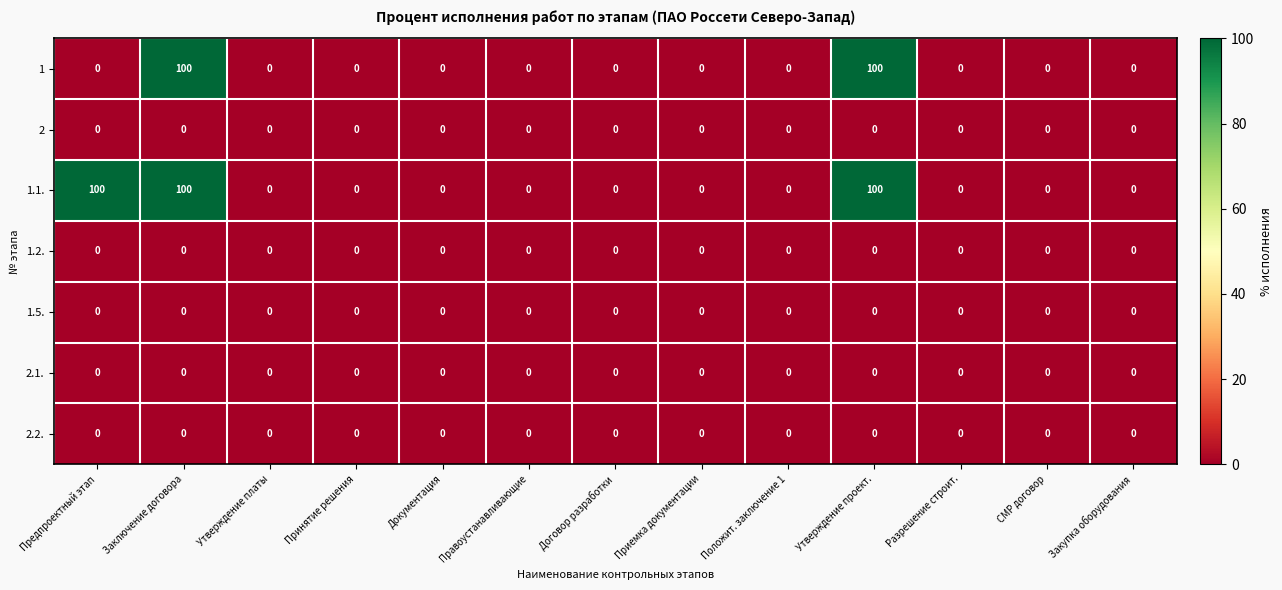

Is it true that 2.2. equals 0 at Утверждение платы?

True